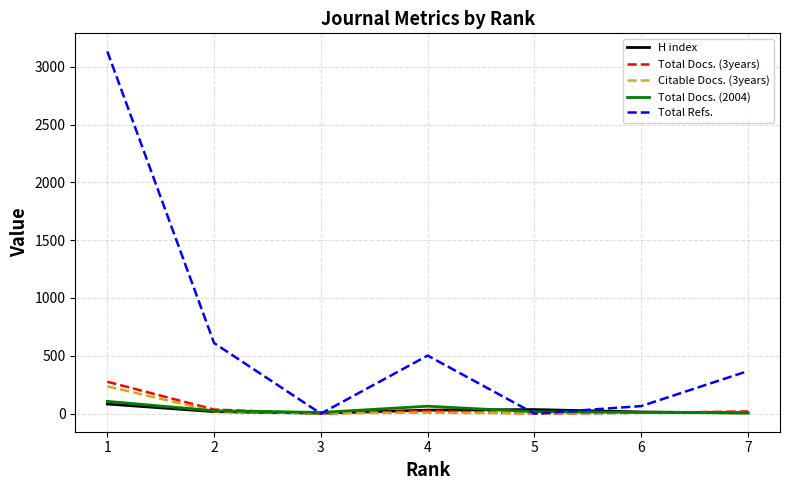

Which series has the largest total across all categories?

Total Refs.